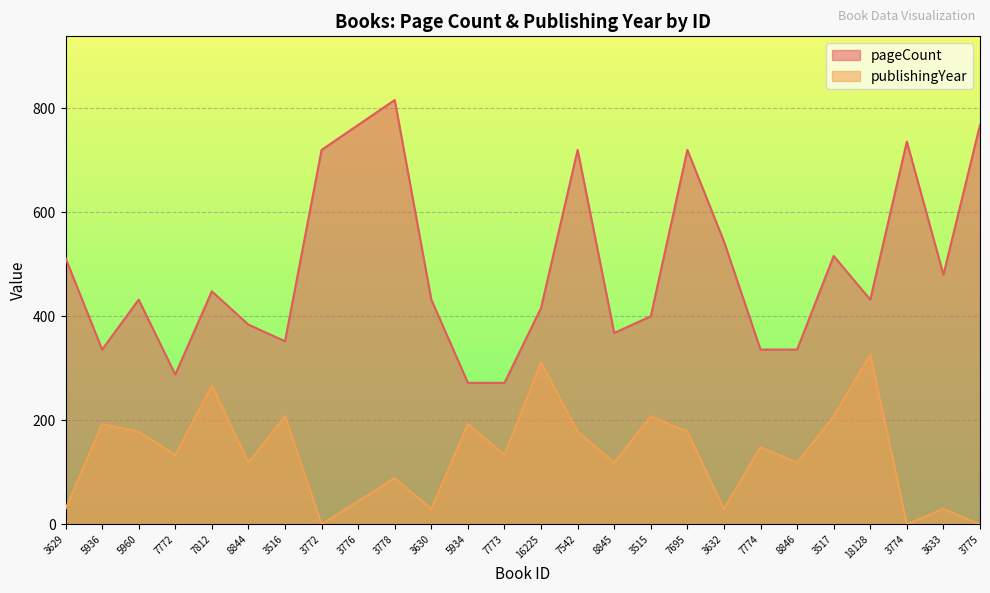

True or false: publishingYear and pageCount cross at least once.

False